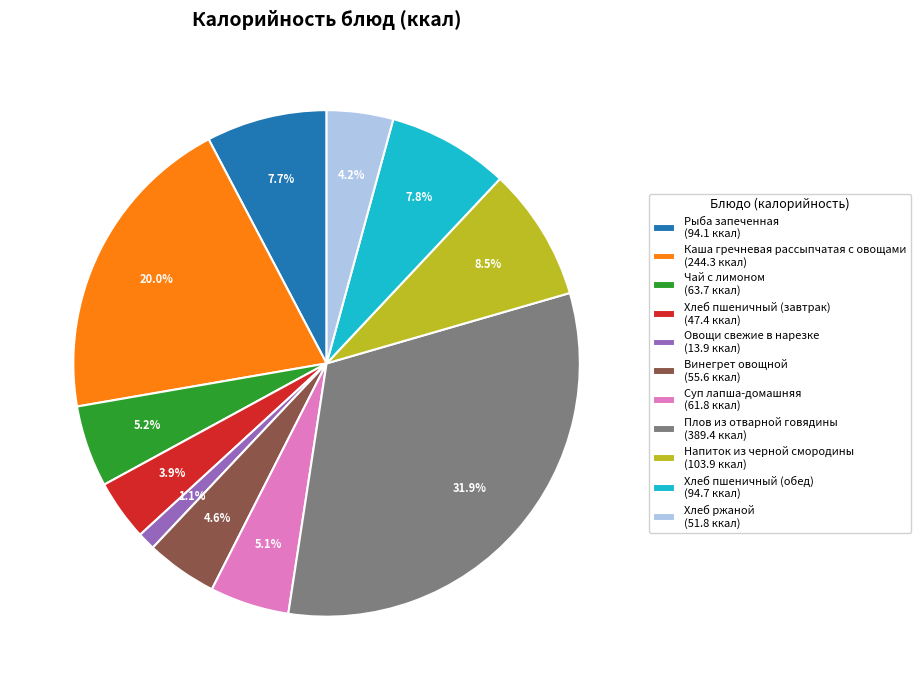

How much of the chart is everything except Чай с лимоном?

94.8%